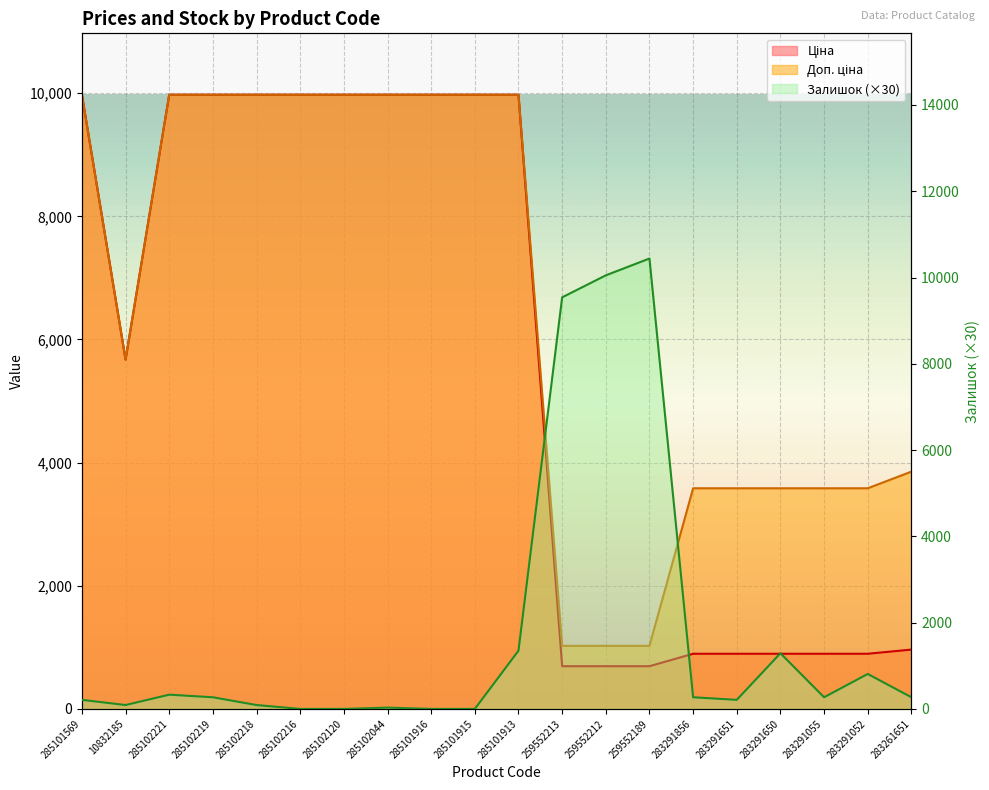

True or false: Доп. ціна and Залишок intersect in this chart.

True